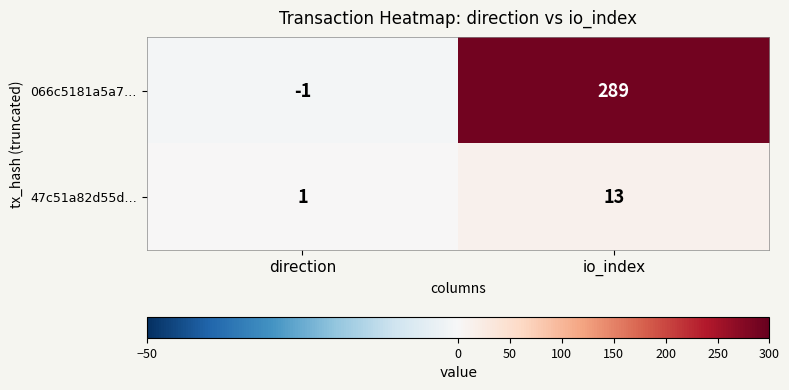

At which label is 47c51a82d55d… closest to 7?

direction